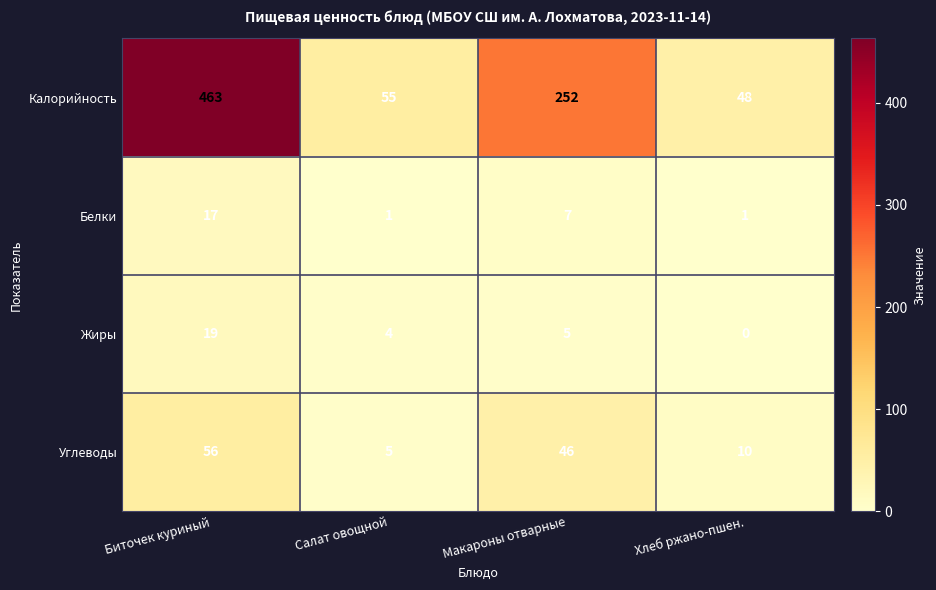

What is the difference between the Калорийность values at Хлеб ржано-пшен. and Салат овощной?

7